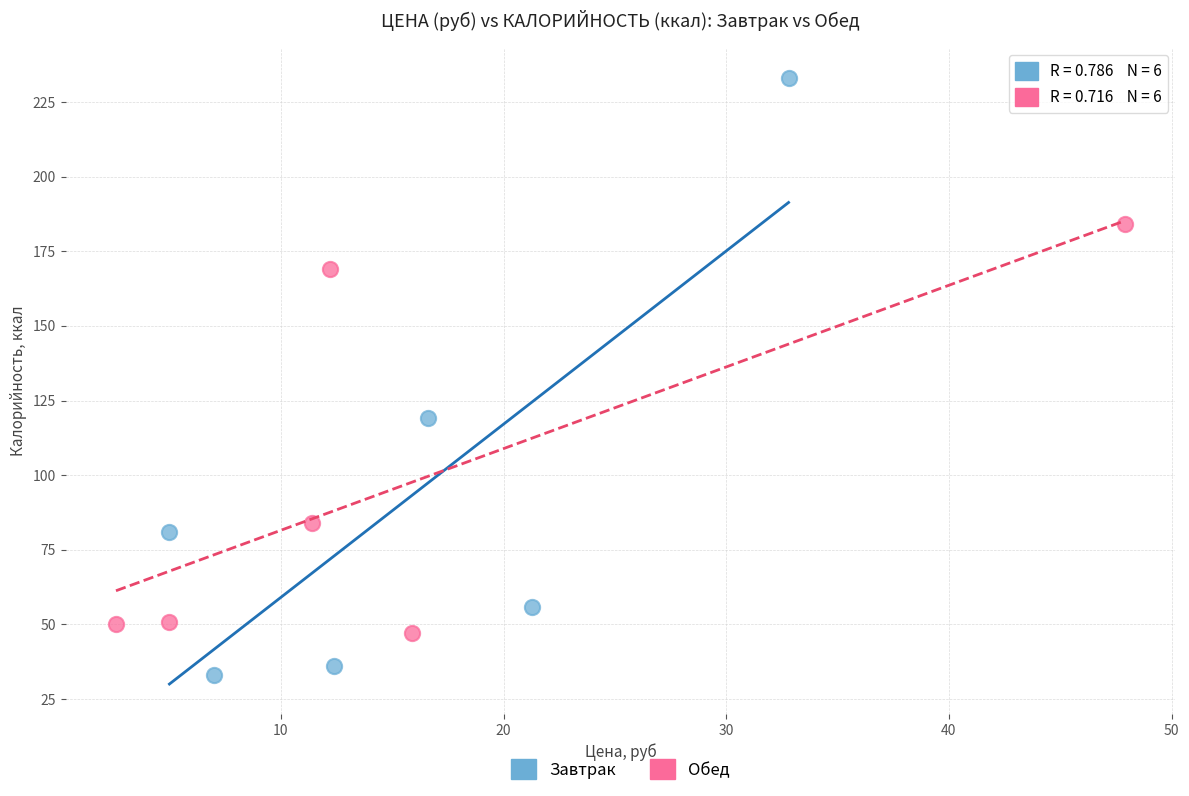

Which series has the largest Y range (max minus min)?

Завтрак